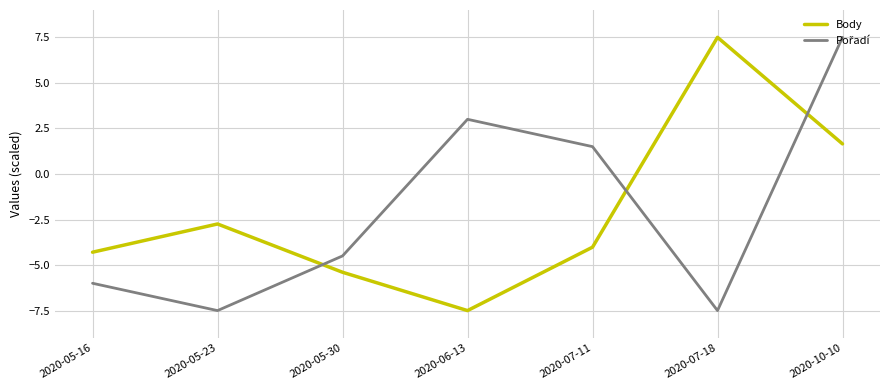

What is the difference between the maximum and minimum values in the Body series?

15.0